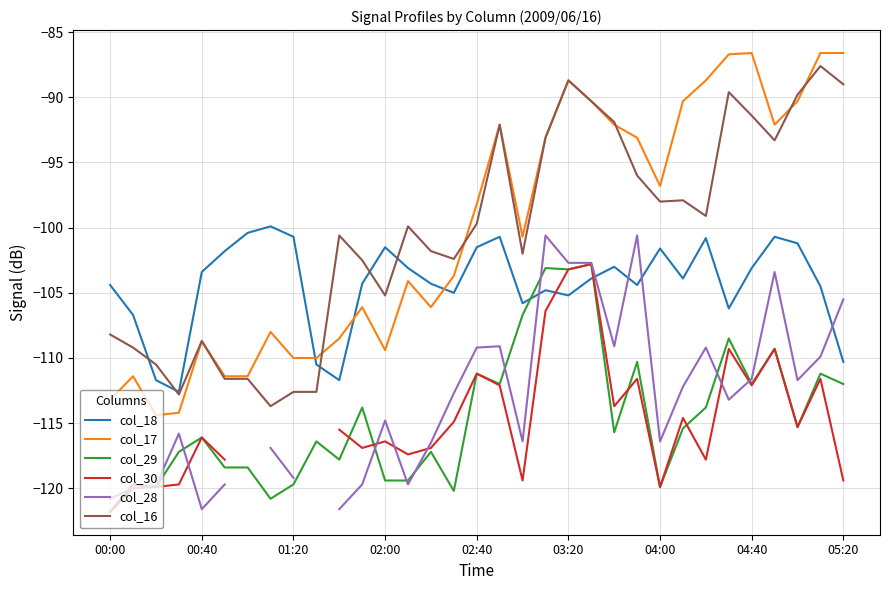

What is the sum of the col_28 values at 13 and 23?

-220.3